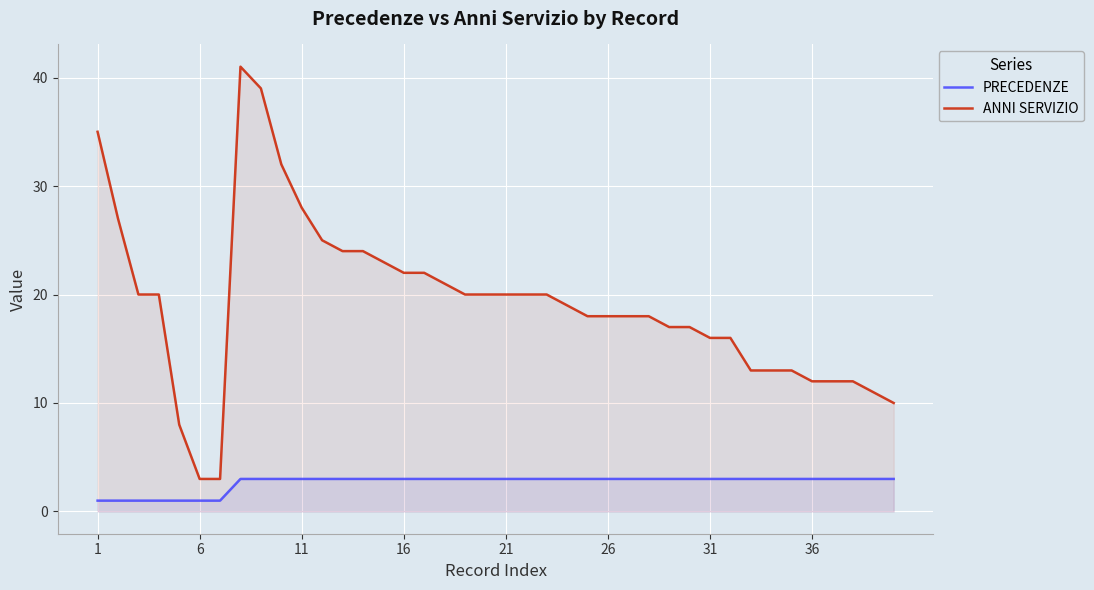

True or false: ANNI SERVIZIO and PRECEDENZE cross at least once.

False